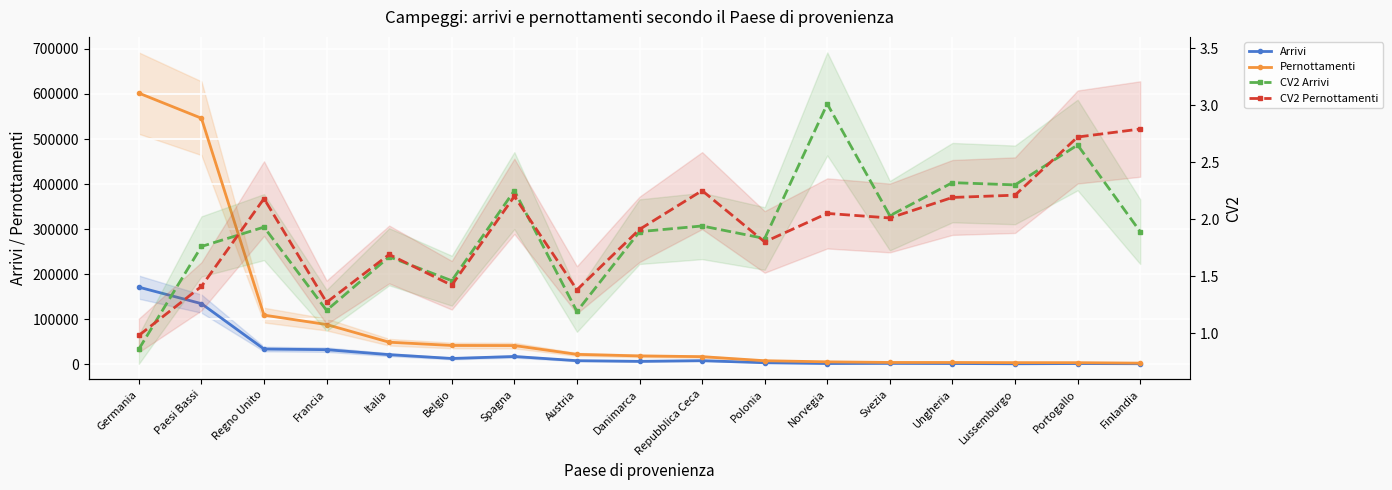

Rank the categories by CV2 Arrivi value from highest to lowest.

Norvegia, Portogallo, Ungheria, Lussemburgo, Spagna, Svezia, Repubblica Ceca, Regno Unito, Danimarca, Finlandia, Polonia, Paesi Bassi, Italia, Belgio, Francia, Austria, Germania